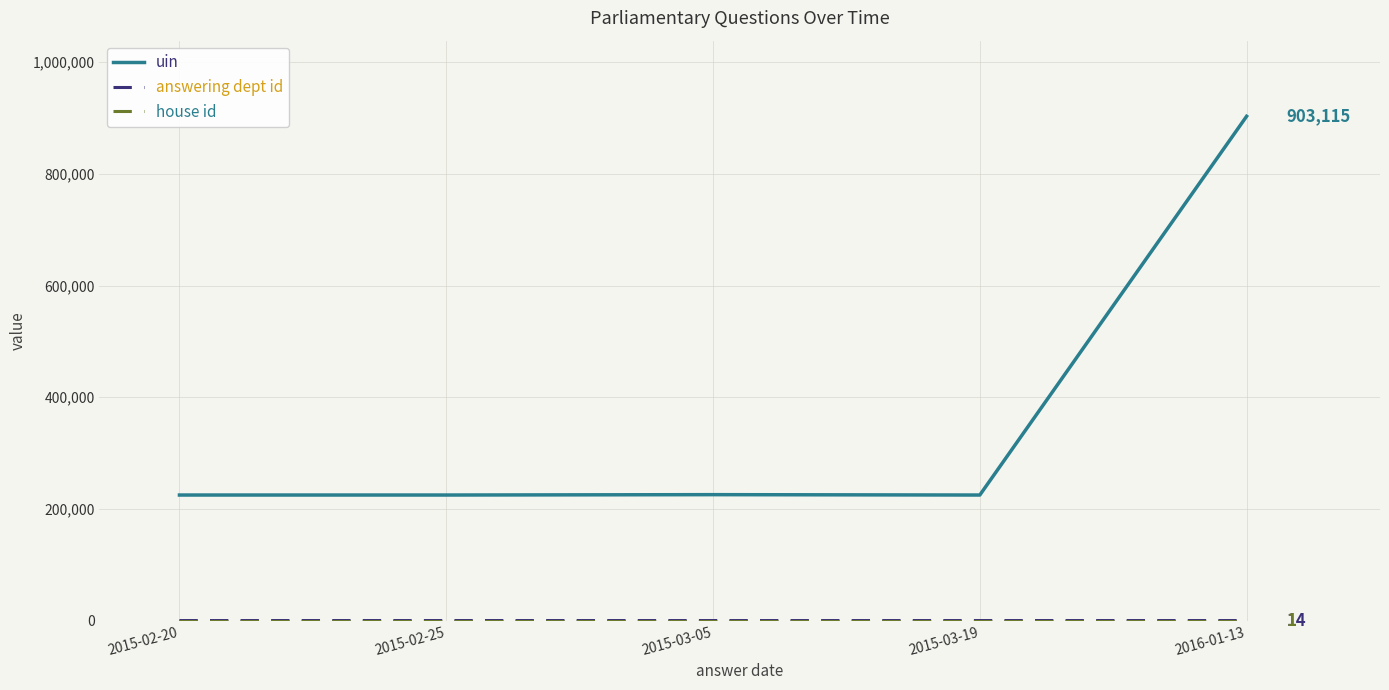

At which label does uin reach its peak?

2016-01-13